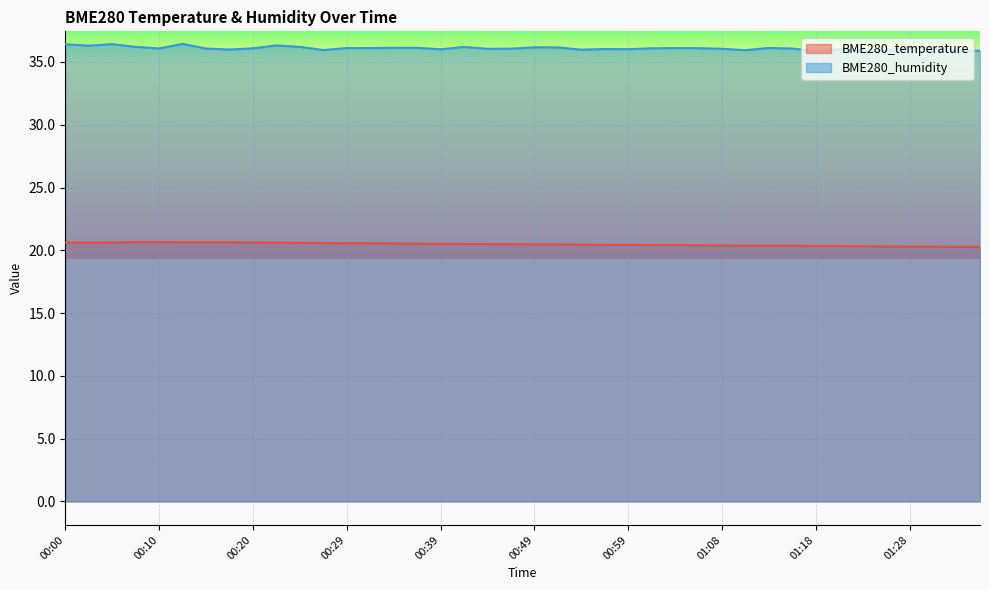

What are all the series names shown in the legend?

BME280_temperature, BME280_humidity